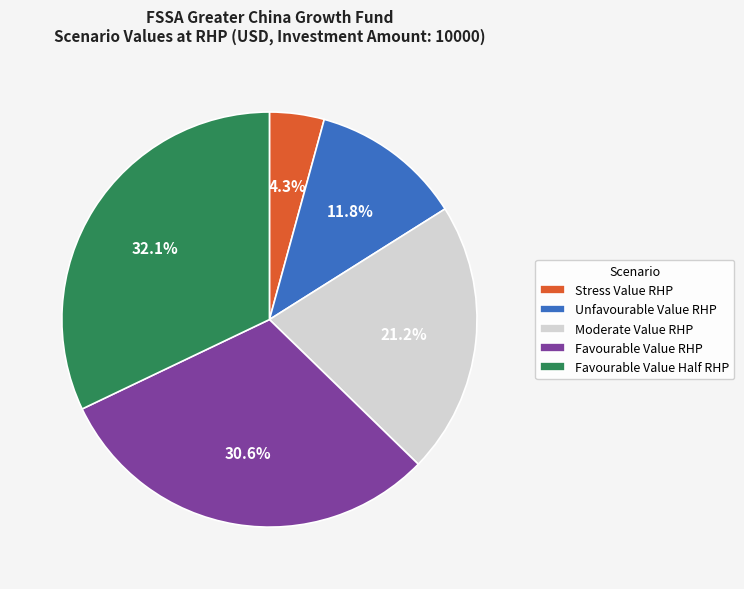

What is the smallest slice in the pie chart?

Stress Value RHP